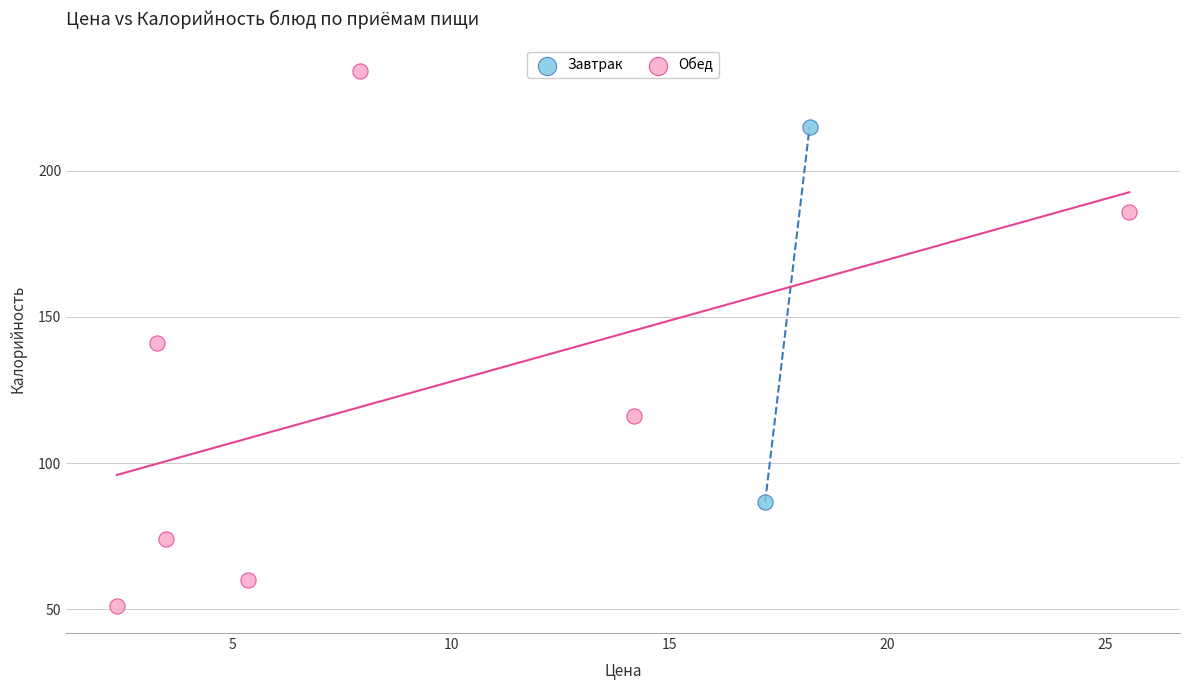

What are all the series names shown in the legend?

Завтрак, Обед